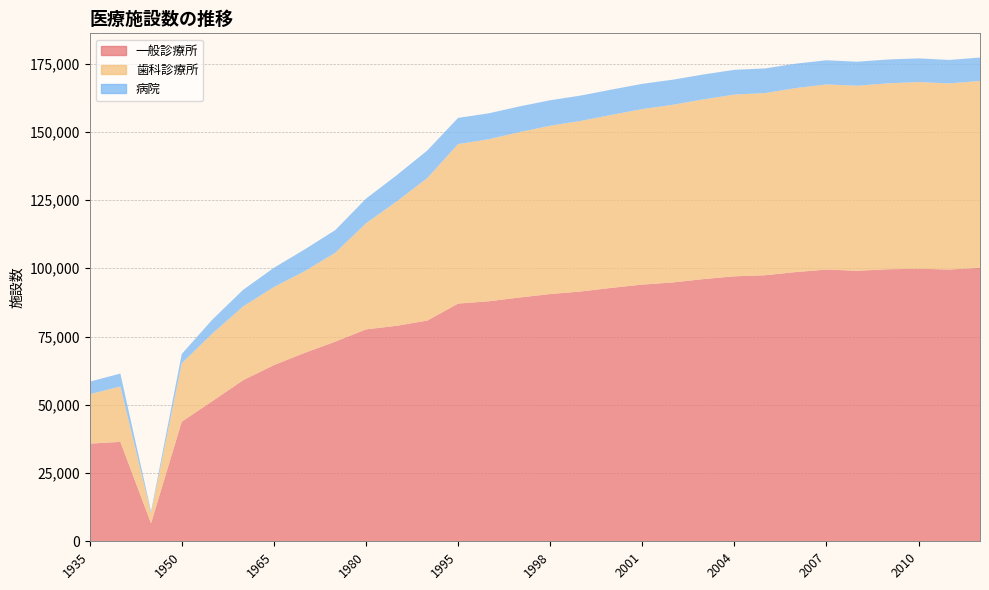

Reading left to right, what are all the values shown in this chart?

一般診療所: 1935=35772	1940=36416	1945=6607	1950=43827	1955=51349	1960=59008	1965=64524	1970=68997	1975=73114	1980=77611	1985=78927	1990=80852	1995=87069	1996=87909	1997=89292	1998=90556	1999=91500	2000=92824	2001=94019	2002=94819	2003=96050	2004=97051	2005=97442	2006=98609	2007=99532	2008=99083	2009=99635	2010=99824	2011=99547	2012=100152
歯科診療所: 1935=18066	1940=20290	1945=3660	1950=21380	1955=24773	1960=27020	1965=28602	1970=29911	1975=32565	1980=38834	1985=45540	1990=52216	1995=58407	1996=59357	1997=60579	1998=61651	1999=62484	2000=63361	2001=64297	2002=65073	2003=65828	2004=66557	2005=66732	2006=67392	2007=67798	2008=67779	2009=68097	2010=68384	2011=68156	2012=68474
病院: 1935=4625	1940=4732	1945=645	1950=3408	1955=5119	1960=6094	1965=7047	1970=7974	1975=8294	1980=9055	1985=9608	1990=10096	1995=9606	1996=9490	1997=9413	1998=9333	1999=9286	2000=9266	2001=9239	2002=9187	2003=9122	2004=9077	2005=9026	2006=8943	2007=8862	2008=8794	2009=8739	2010=8670	2011=8605	2012=8565